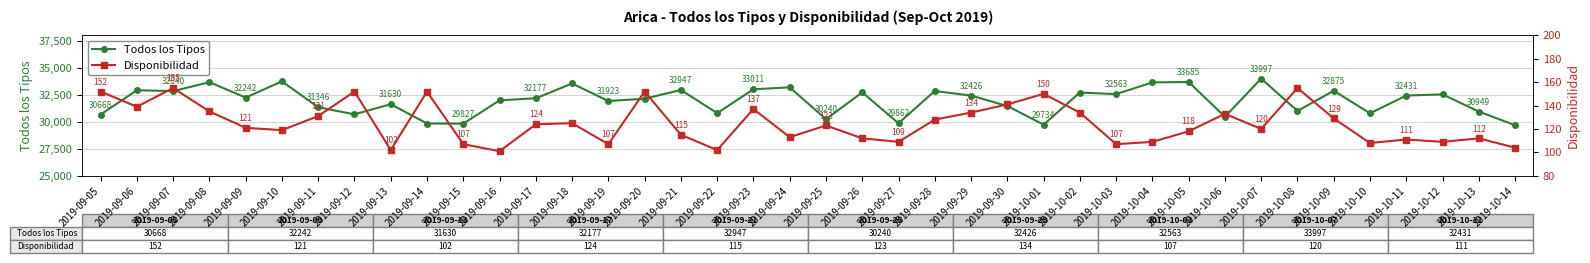

Count the number of categories in the chart.

40